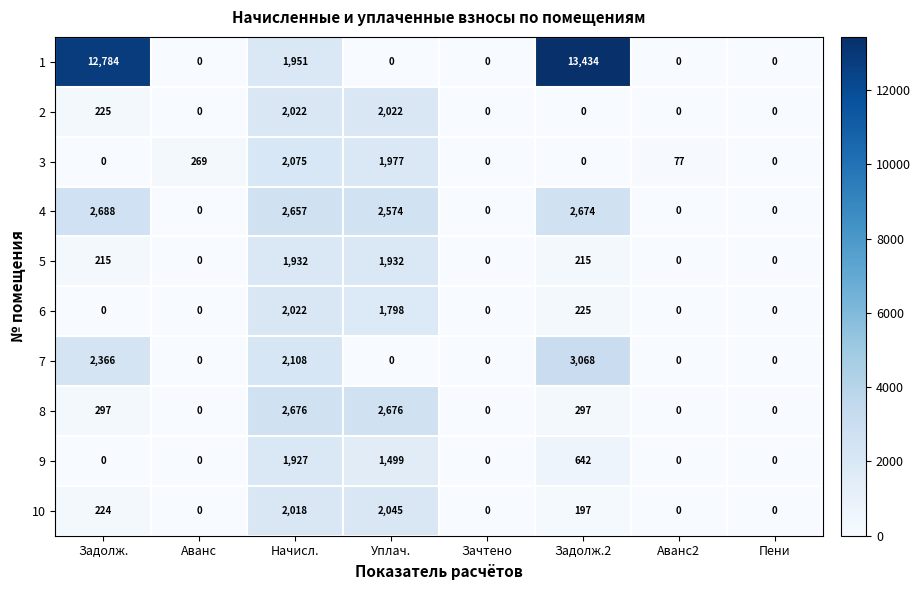

At which category is the sum across all series the highest?

Начисл.